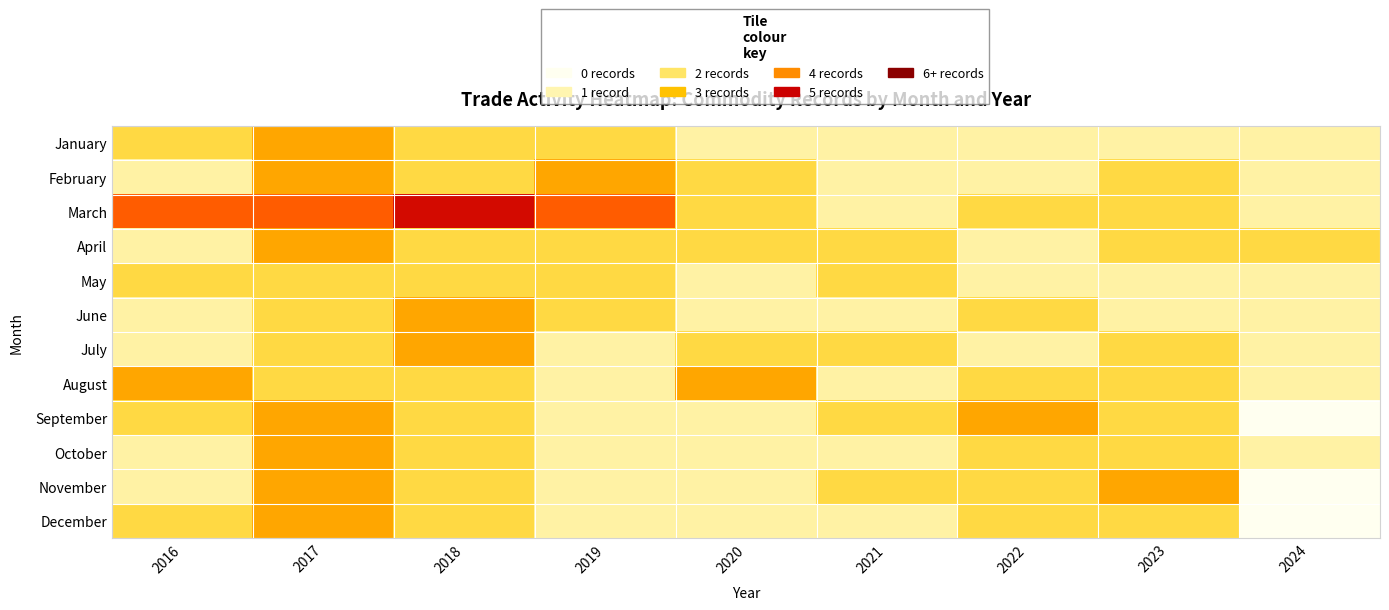

What is the total value across all series at 2016?

21